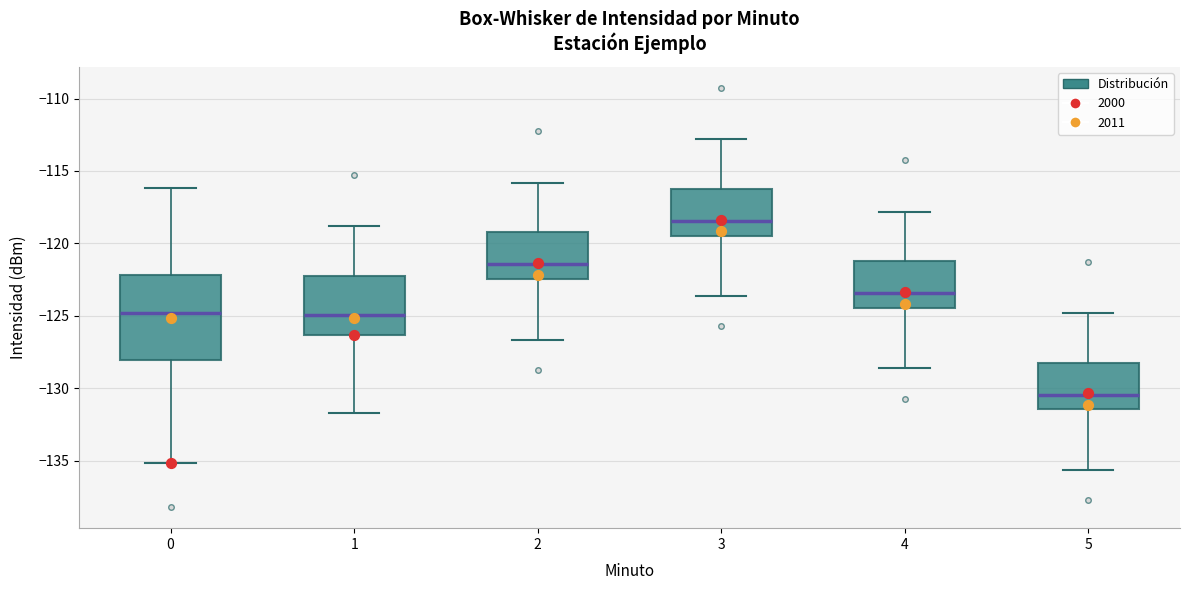

Reading left to right, transcribe this box plot: for each box, give where its median line is, the range the box spans, and where its two whiskers end, as read against the y-axis. The values are not printed on the chart, so give them approximately, as read against the axis.

0: median -125.0, box -128.0 to -122.0, whiskers -135.0 to -116.0
1: median -125.0, box -126.5 to -122.0, whiskers -131.5 to -119.0
2: median -121.5, box -122.5 to -119.0, whiskers -126.5 to -116.0
3: median -118.5, box -119.5 to -116.0, whiskers -123.5 to -113.0
4: median -123.5, box -124.5 to -121.0, whiskers -128.5 to -118.0
5: median -130.5, box -131.5 to -128.0, whiskers -135.5 to -125.0